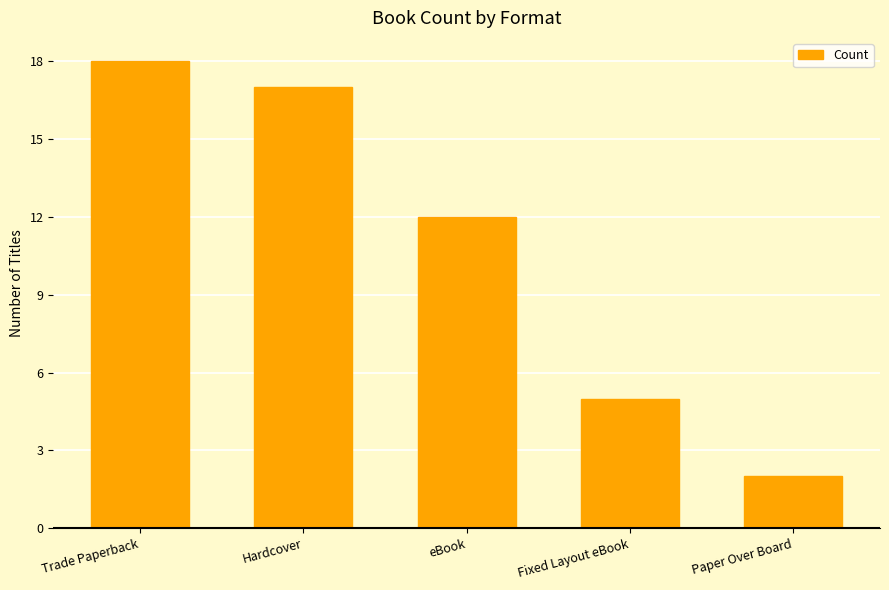

What is the label of the 1st bar from the right?

Paper Over Board